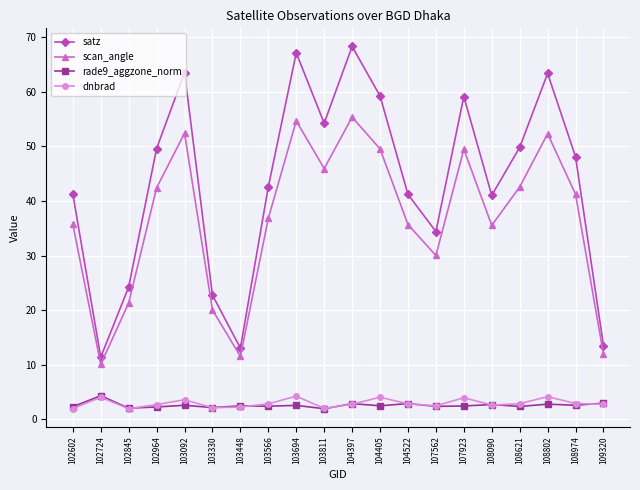

Read the satz value at 102602.

41.3